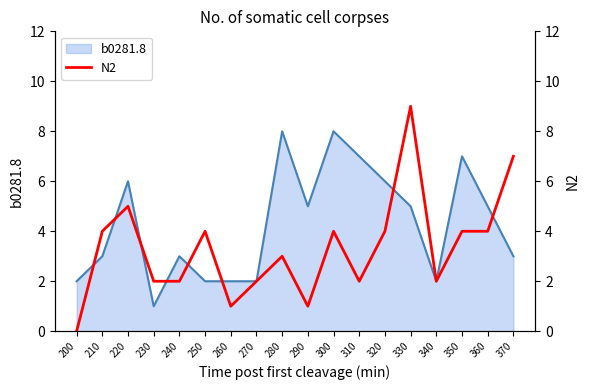

At which category does the chart reach its minimum across all series?

200